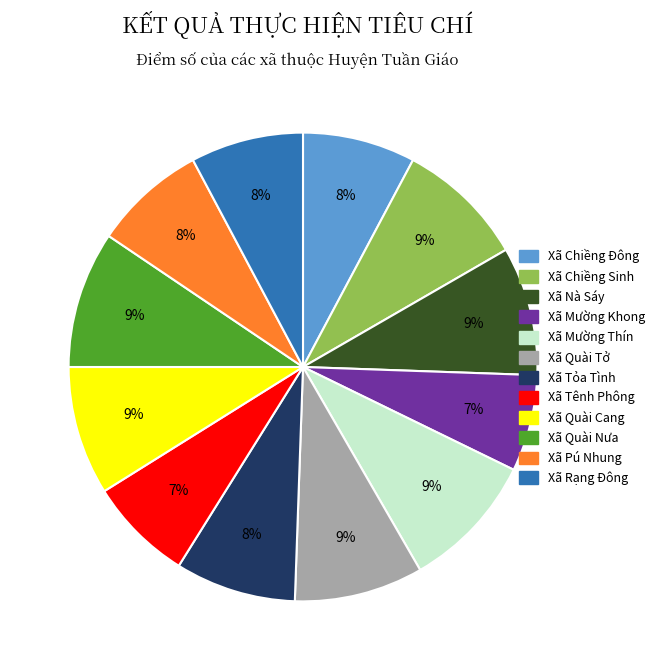

What percentage is the Xã Tỏa Tình slice, to the nearest percent?

8%